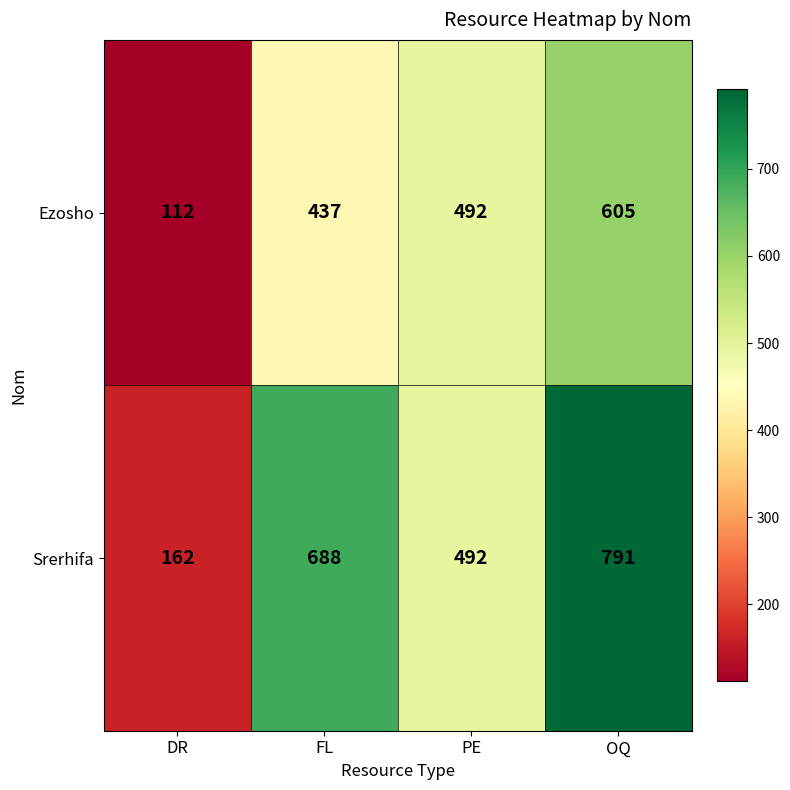

How many categories are shown in the chart?

4